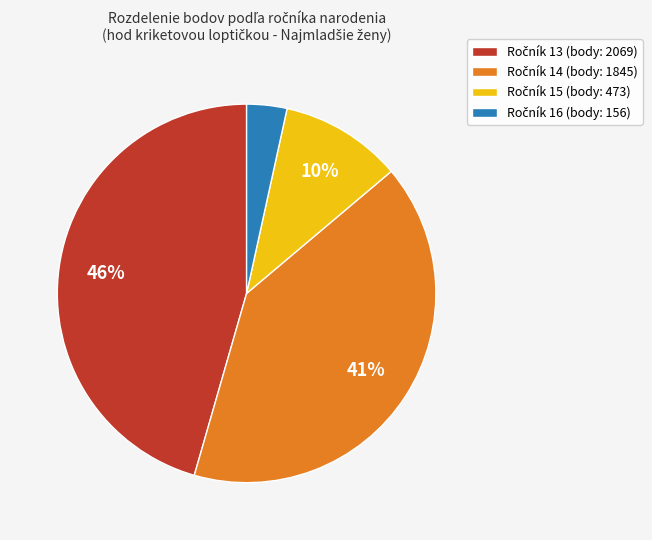

Count the number of slices in the pie.

4